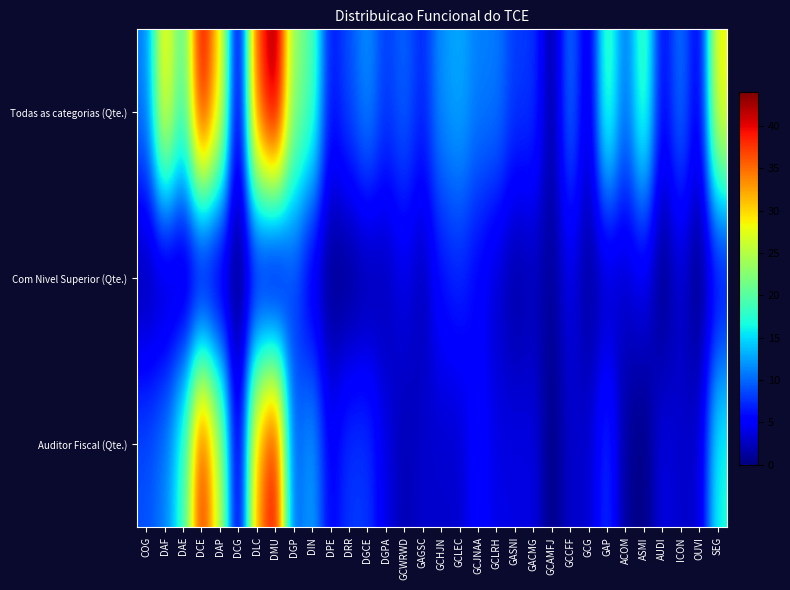

At which category is the sum across all series the highest?

DMU